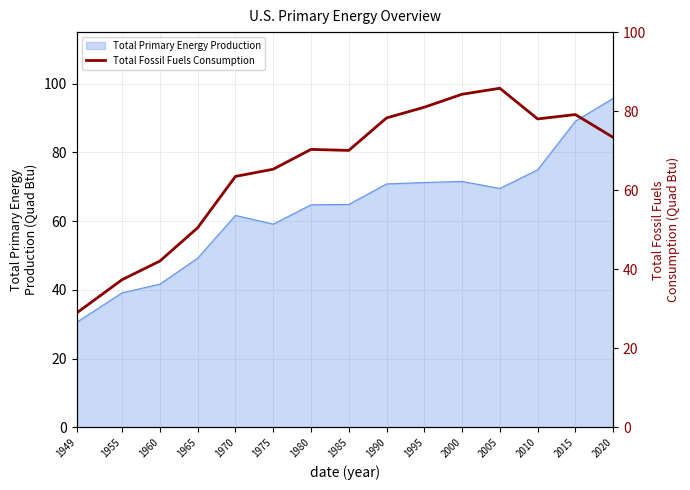

Is this an area chart (filled region under the line)?

No